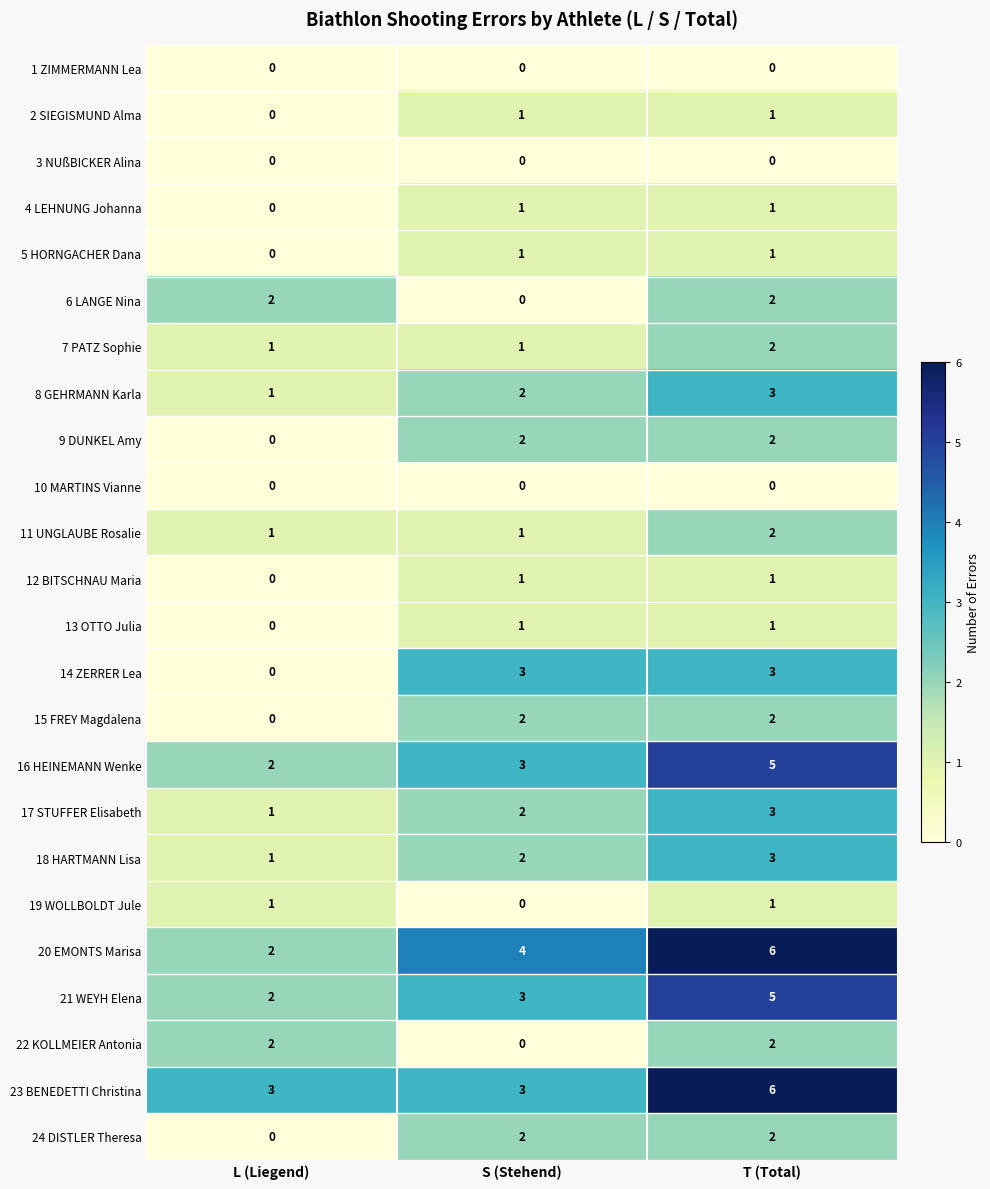

What is the spread (max minus min) of values at T (Total)?

6